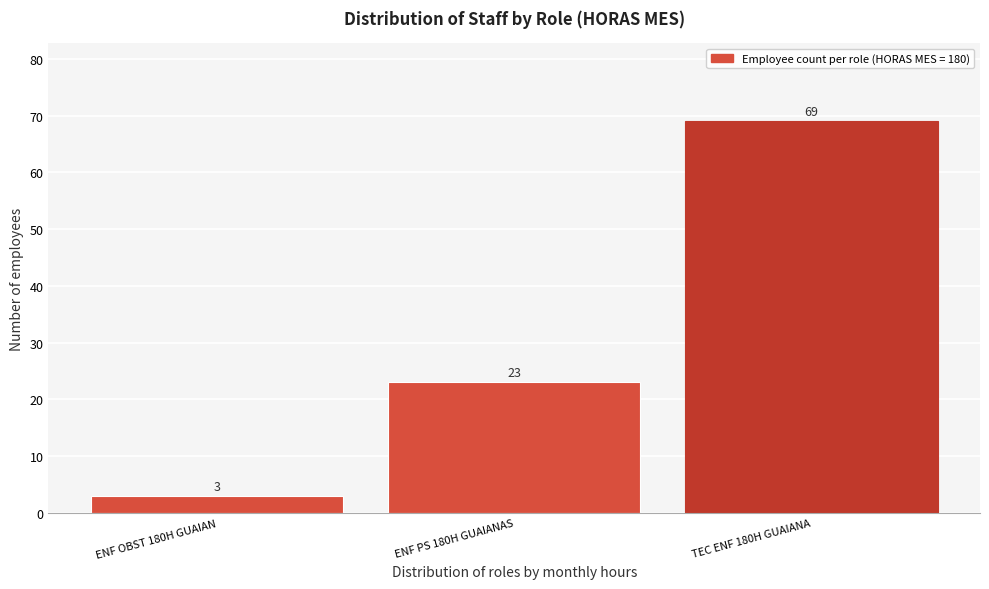

Reading right to left, list all the values displayed in this chart.

69	23	3